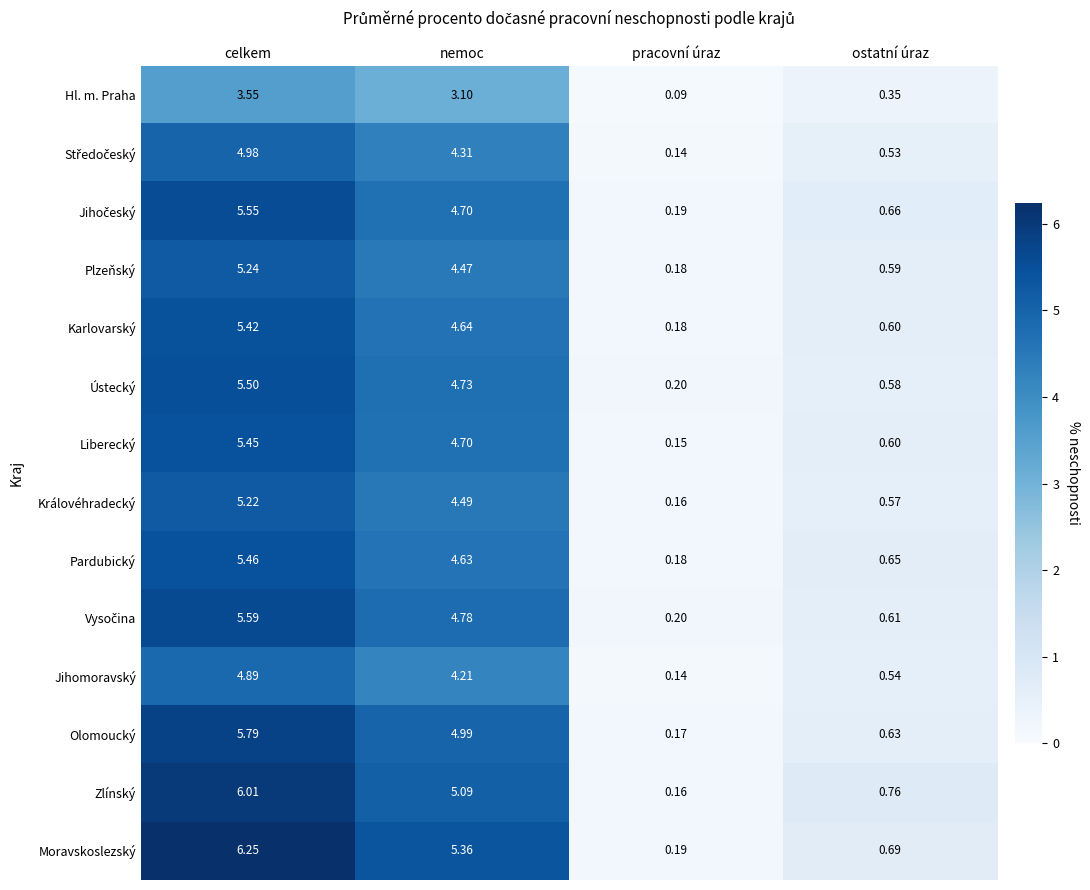

At which category does the chart reach its peak across all series?

celkem